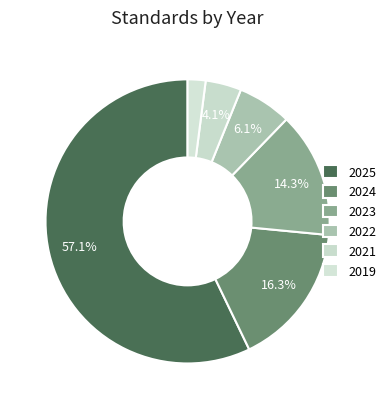

Count the number of slices in the pie.

6